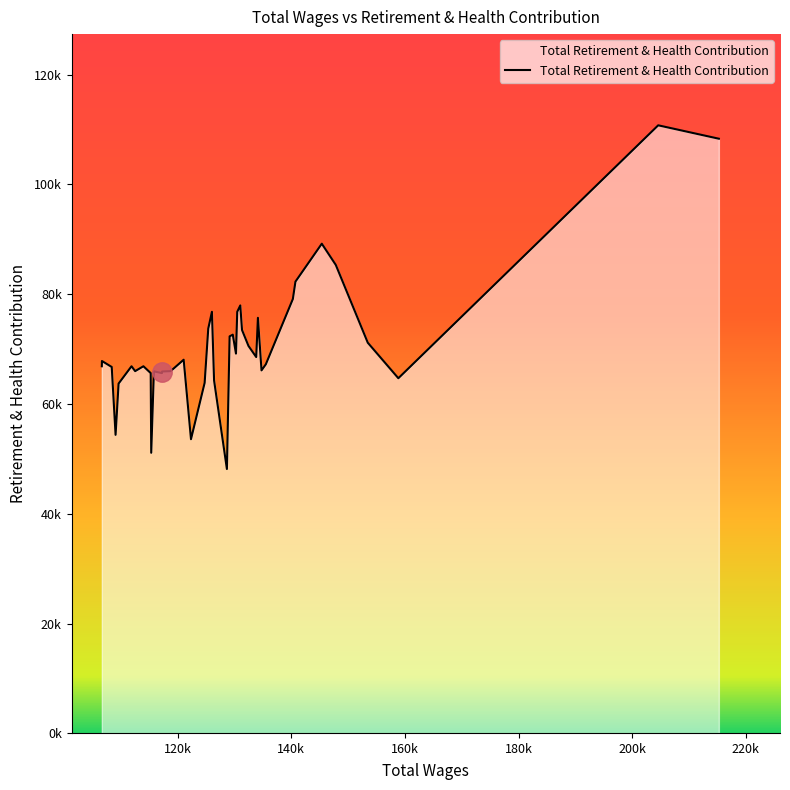

Rank the categories by value from lowest to highest.

19, 30, 24, 36, 35, 23, 20, 2, 28, 31, 27, 29, 26, 33, 9, 37, 32, 34, 39, 8, 38, 25, 11, 16, 12, 3, 18, 17, 13, 22, 10, 15, 21, 14, 7, 6, 4, 5, 0, 1